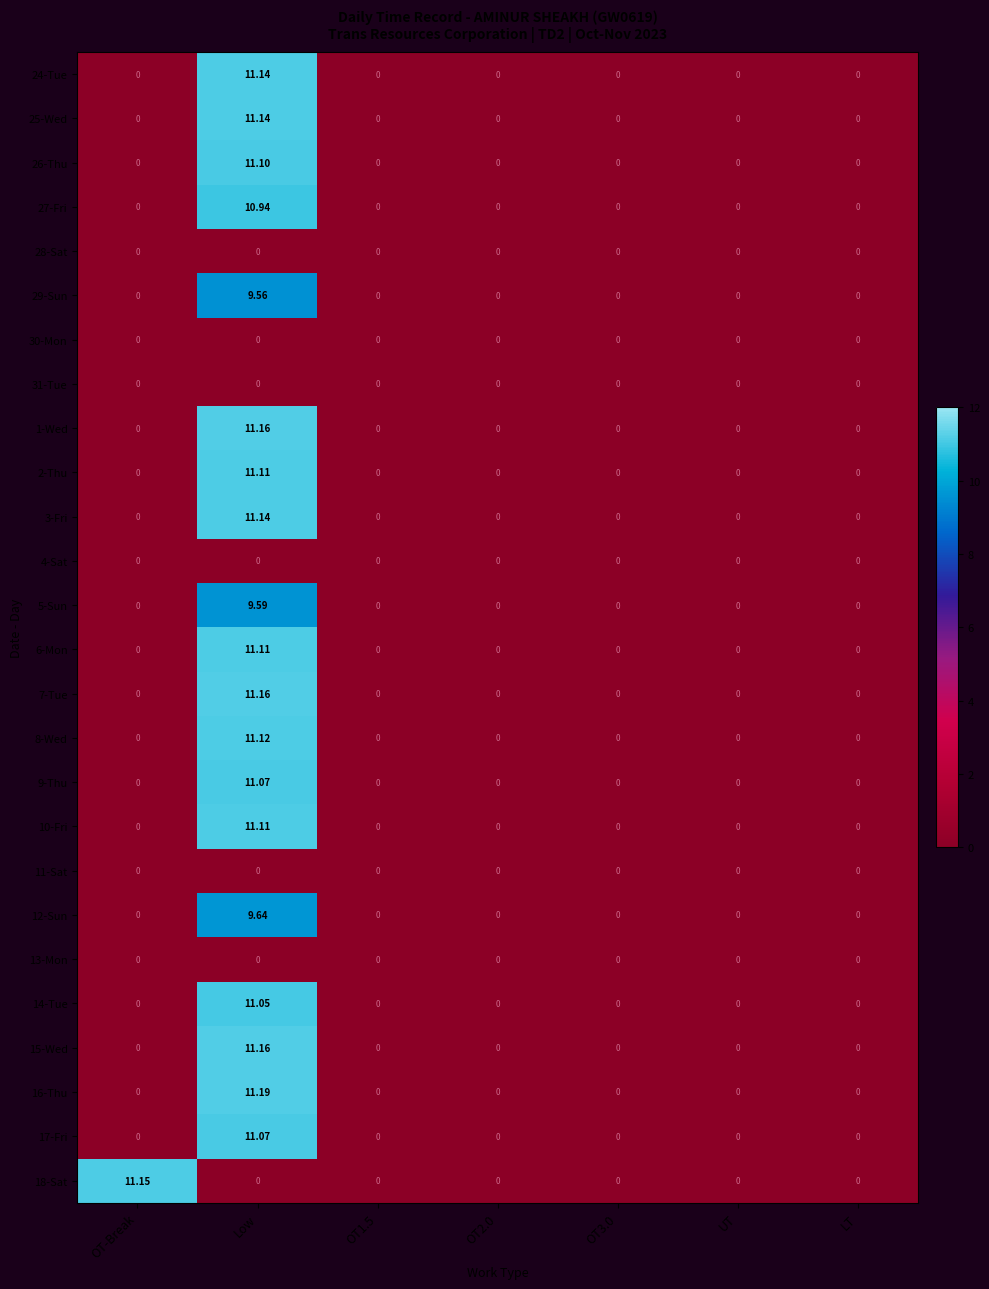

Which label corresponds to the largest value in the chart?

Low